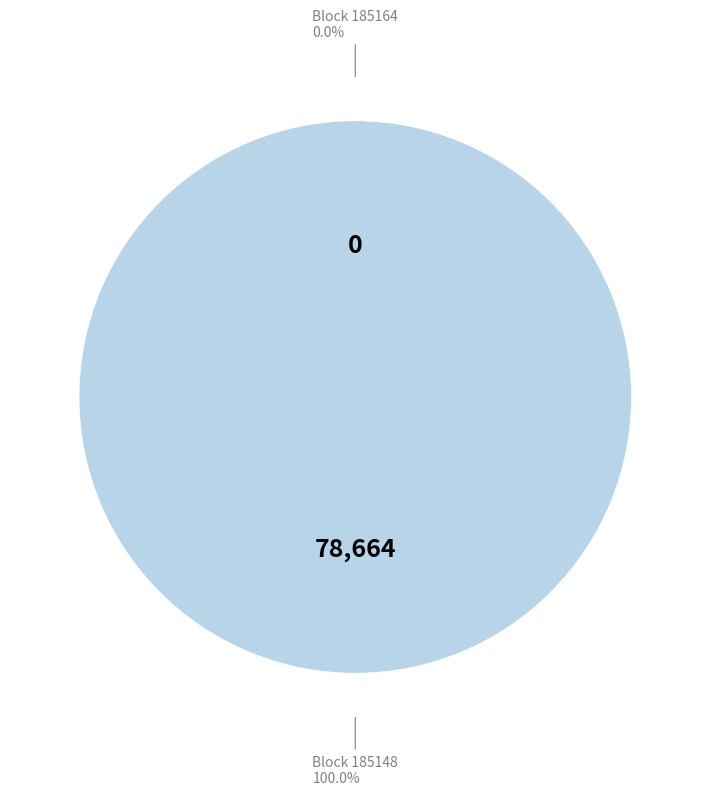

What is the majority slice?

185148